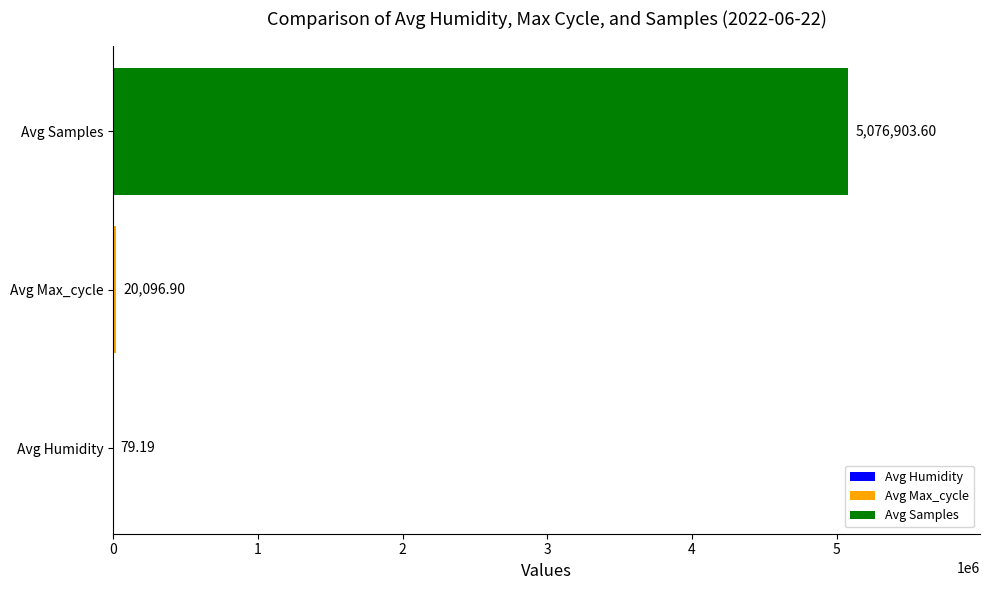

Approximately how many times larger is the value at Avg Samples compared to Avg Humidity?

64110.4